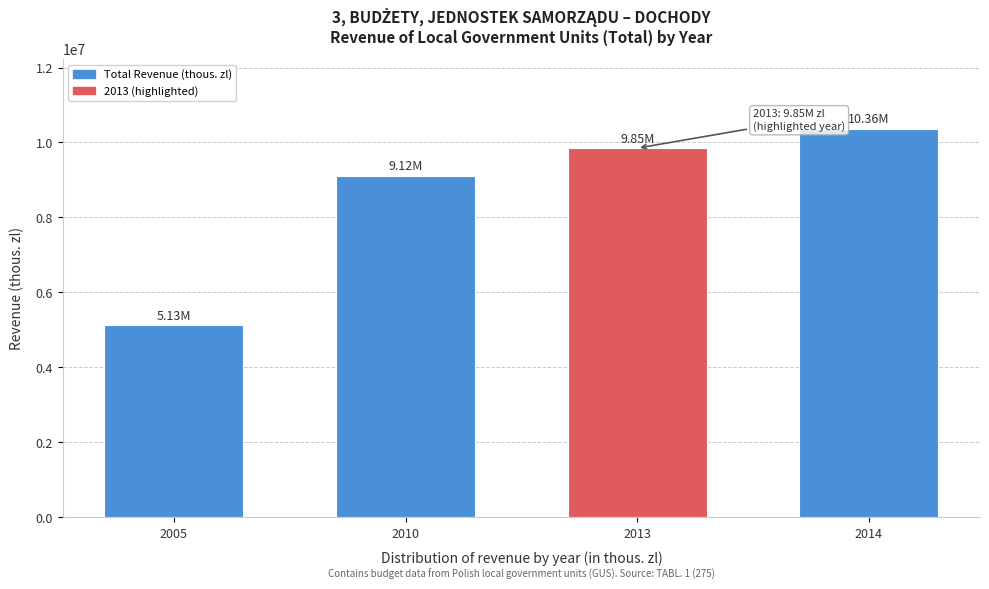

What is the difference between the maximum and second lowest values?

1242494.6